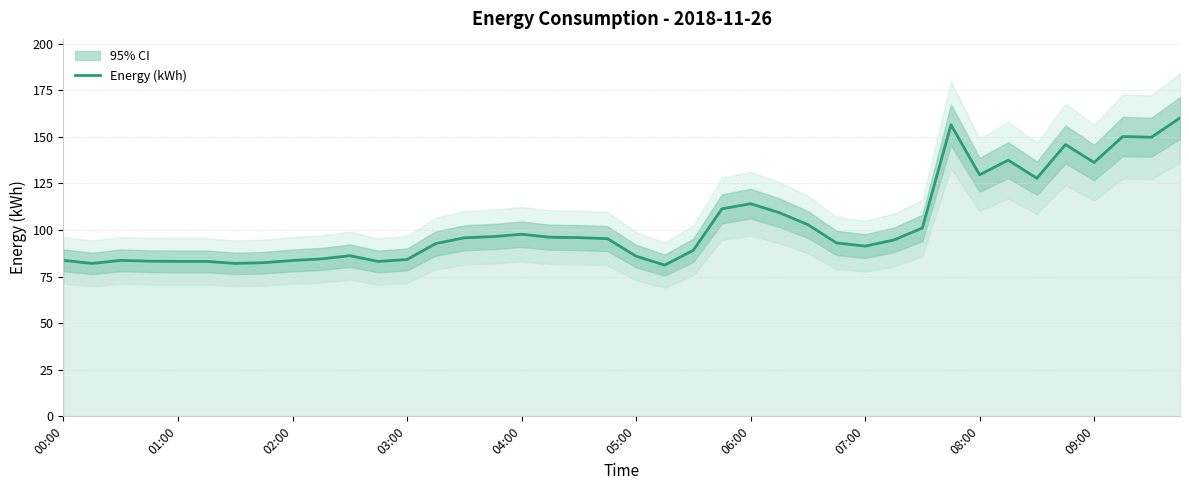

How many lines are shown in the chart?

1